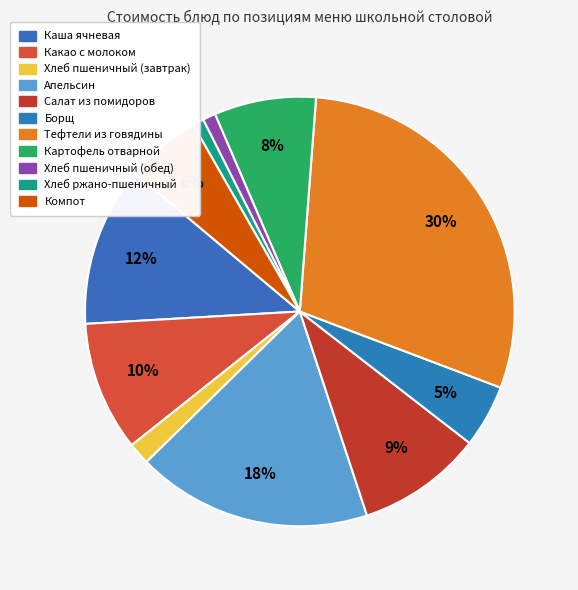

To the nearest percent, what percentage of the pie is Борщ?

5%